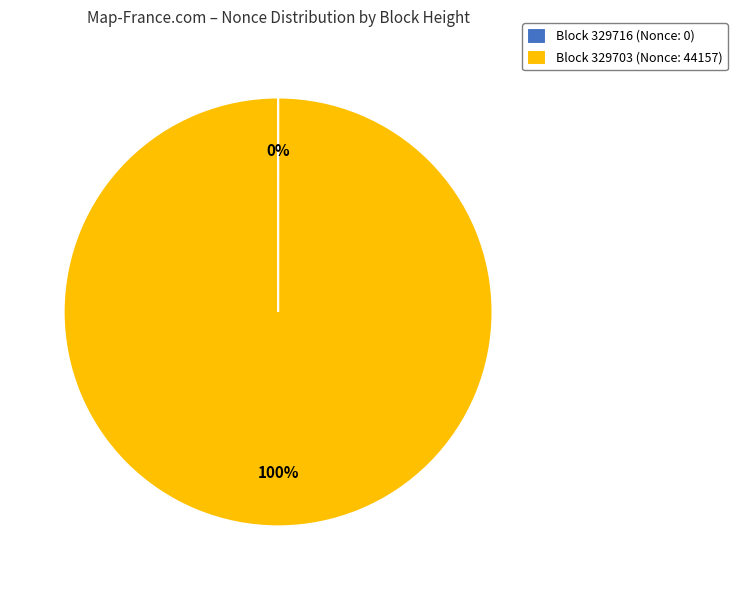

What is the majority slice?

Block 329703 (Nonce: 44157)